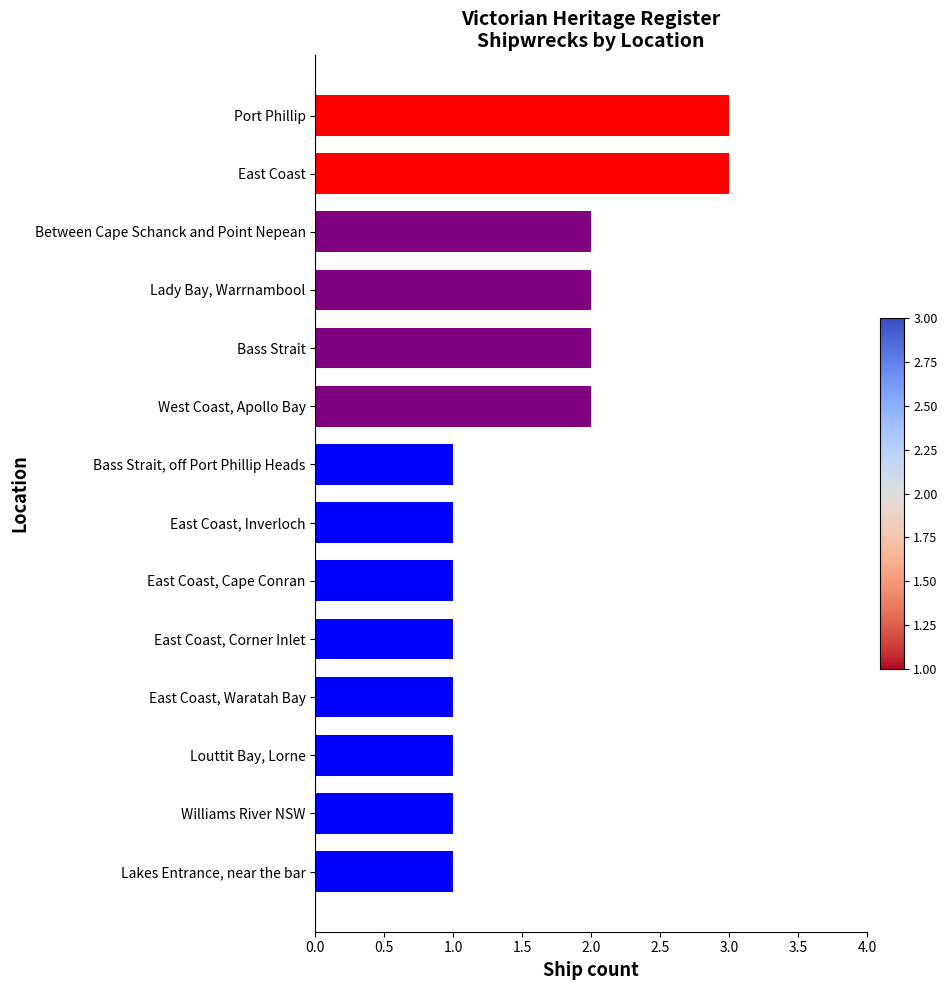

How many bars are there in total?

14